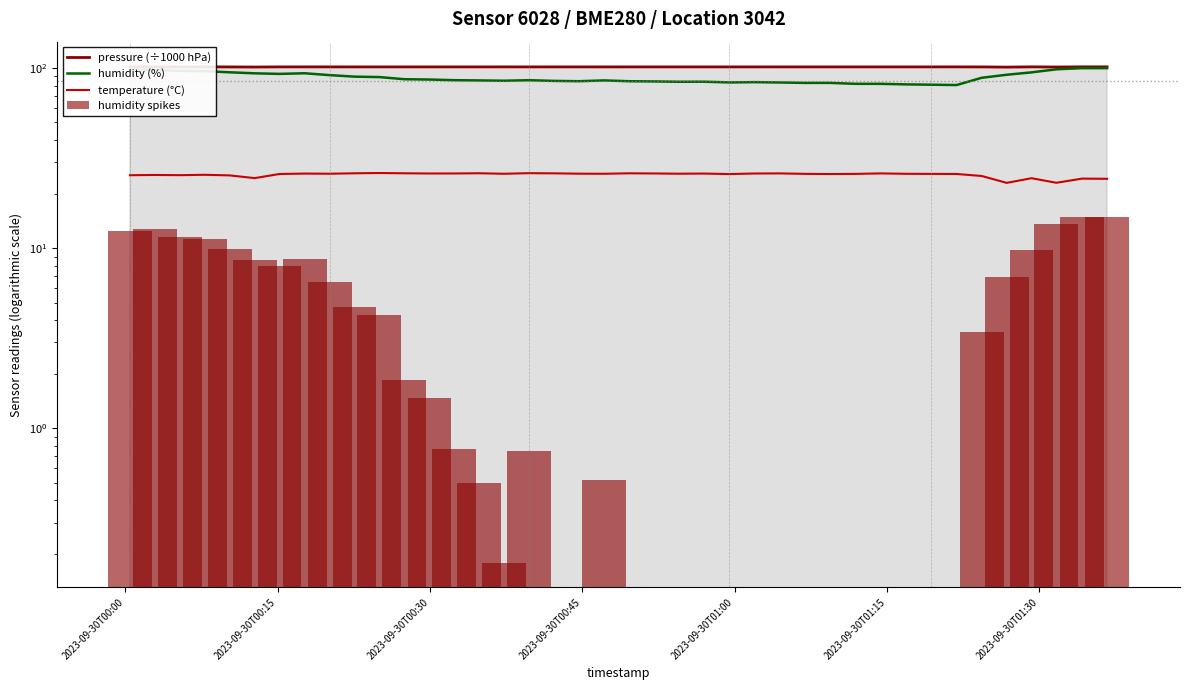

What is the average value of the temperature (°C) series?

25.6